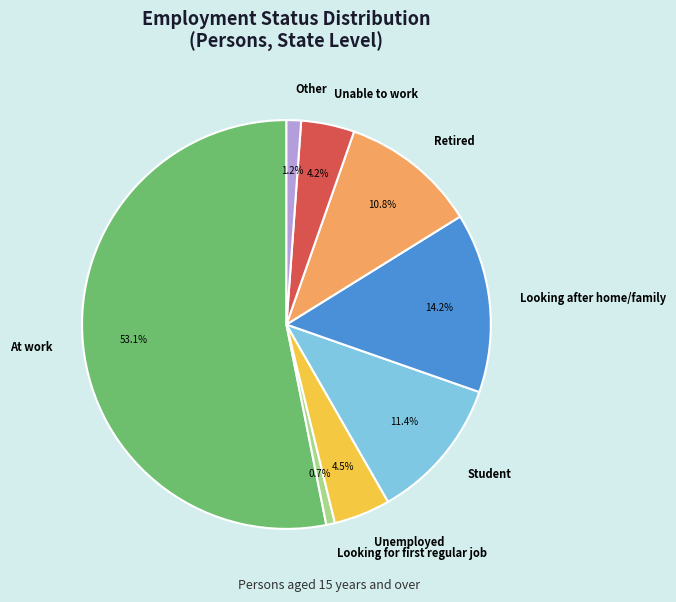

How many slices are in this pie chart?

8